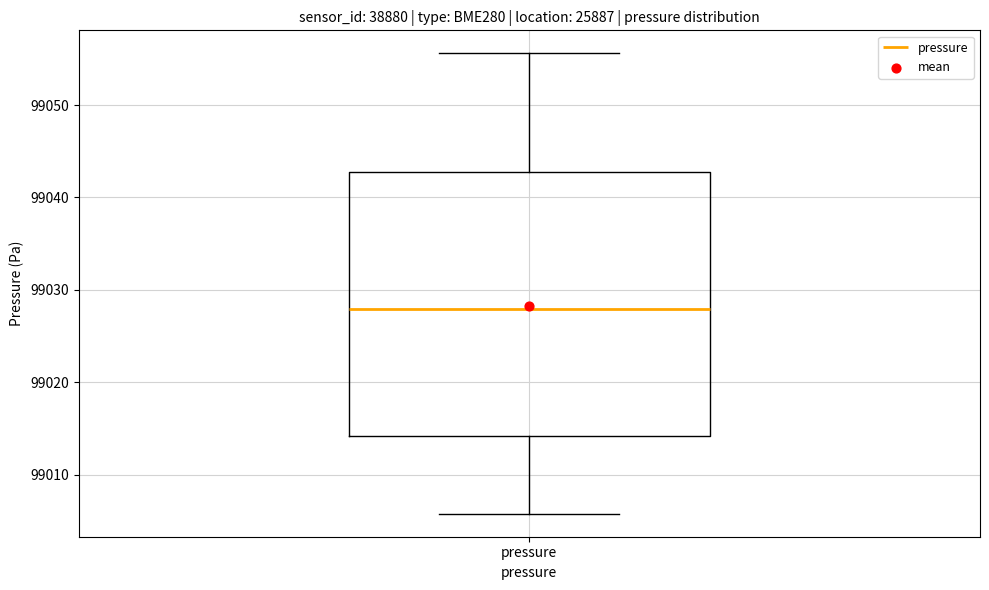

Read this box plot against the y-axis: the position of the median line, the range covered by the box, and the ends of both whiskers. The values are not printed on the chart, so give them approximately, as read against the axis.

median 99028, box 99014 to 99043, whiskers 99006 to 99056